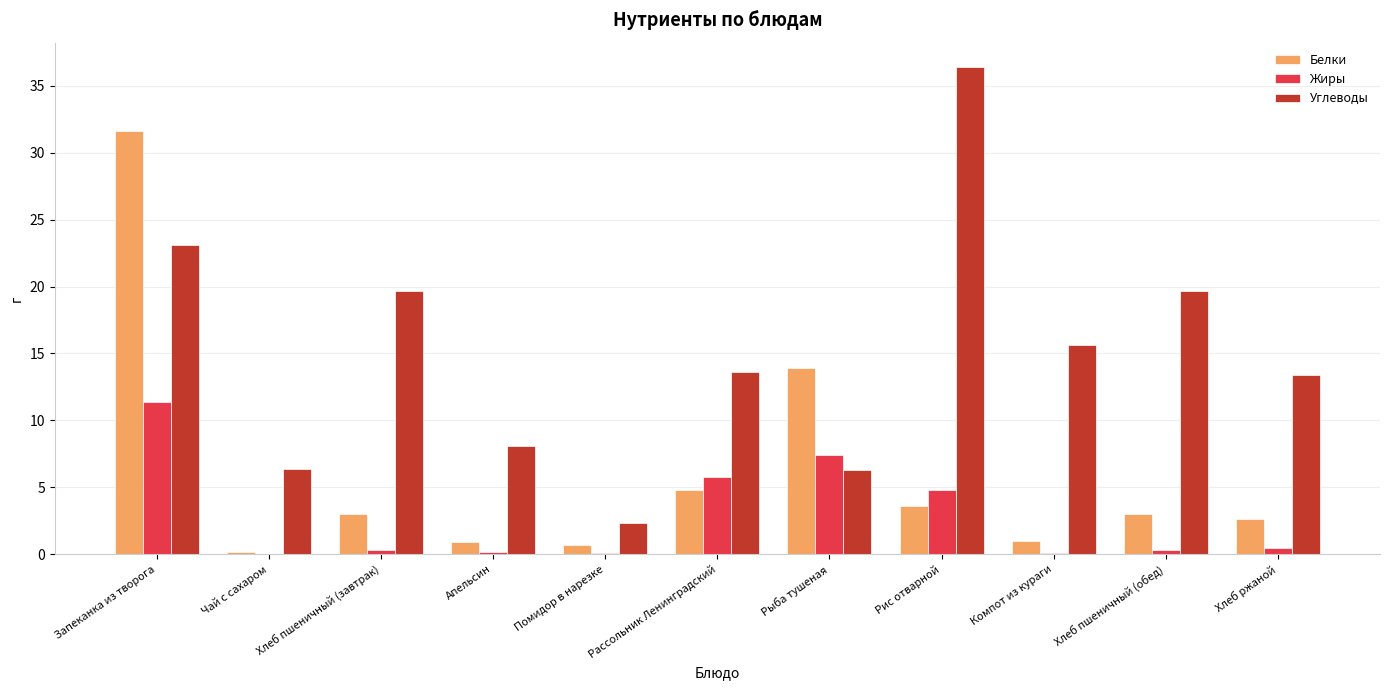

What is the greatest value displayed?

36.4